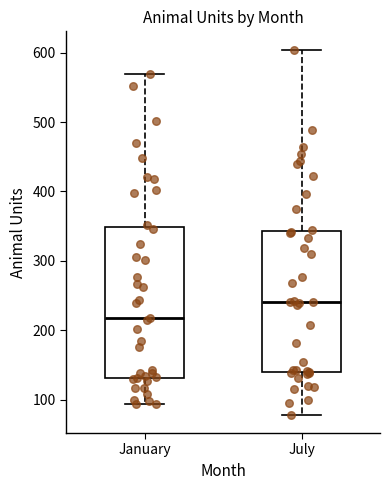

Where does the lower whisker of the box for July end on the y-axis? The values are not printed on the chart, so give them approximately, as read against the axis.

80